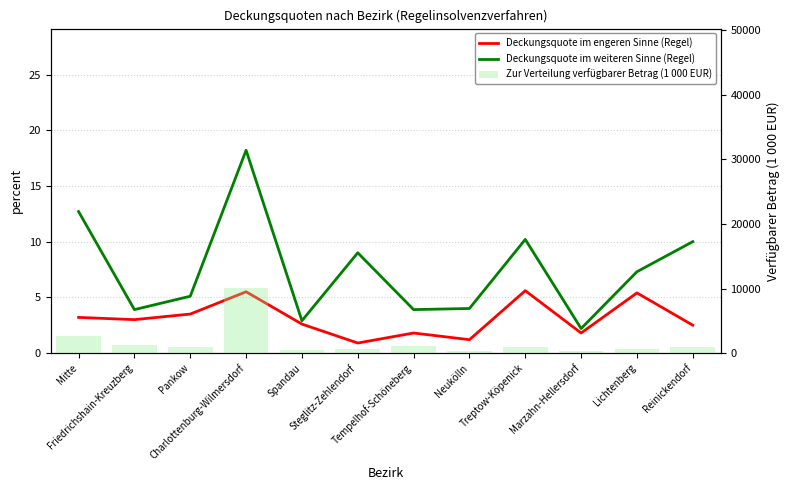

Is it true that Zur Verteilung verfügbarer Betrag (1 000 EUR) equals 968.0 at Reinickendorf?

True